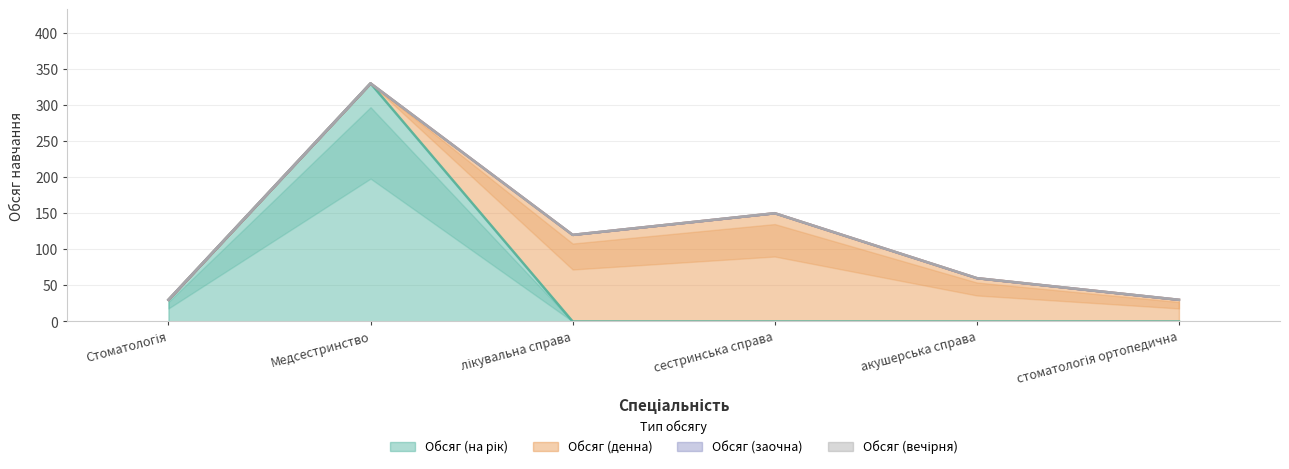

What is the spread (max minus min) of values at сестринська справа?

150